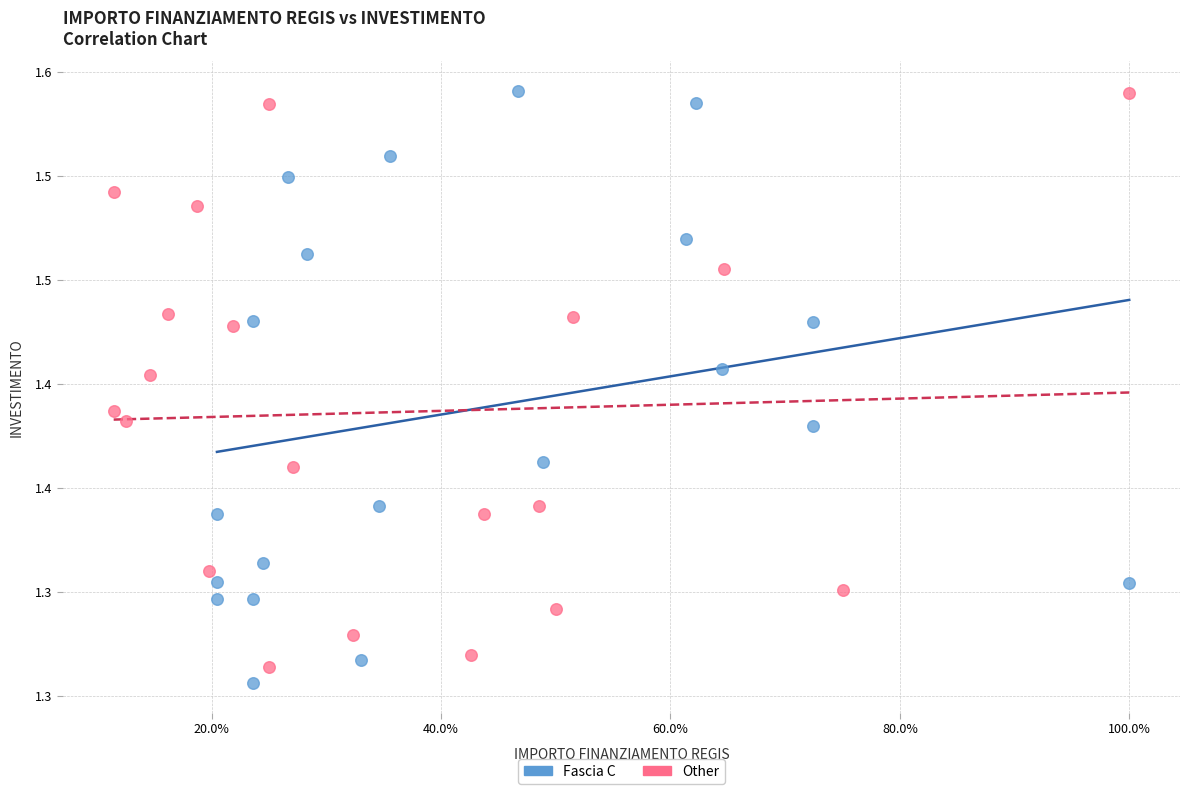

Which series reaches the minimum Y coordinate?

Fascia C